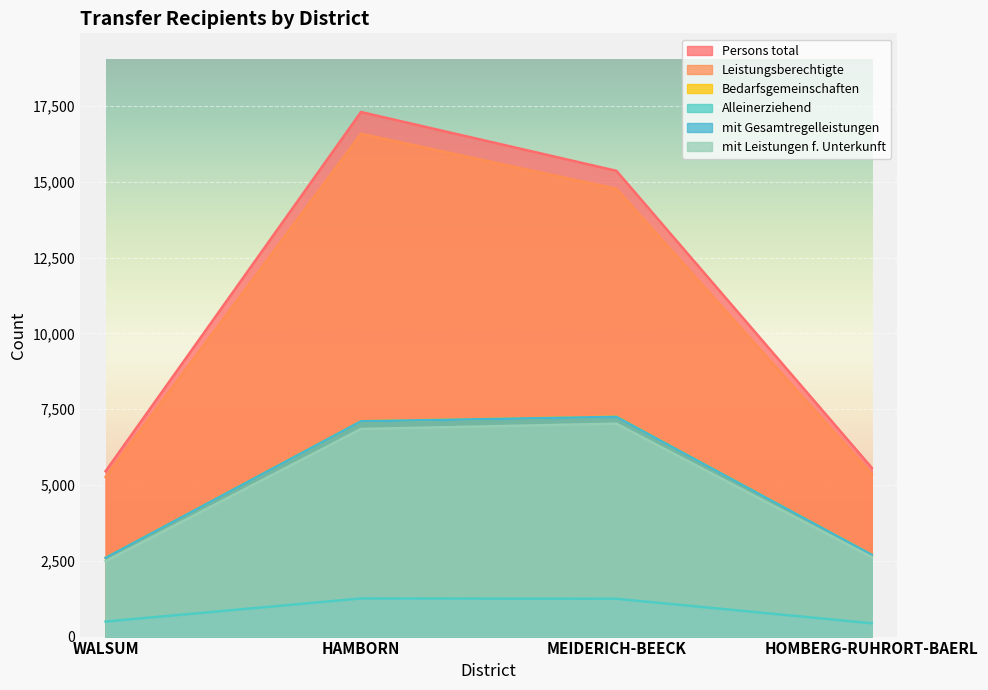

Rank the series by their maximum value, from lowest to highest.

Alleinerziehend, mit Leistungen f. Unterkunft, mit Gesamtregelleistungen, Bedarfsgemeinschaften, Leistungsberechtigte, Persons total